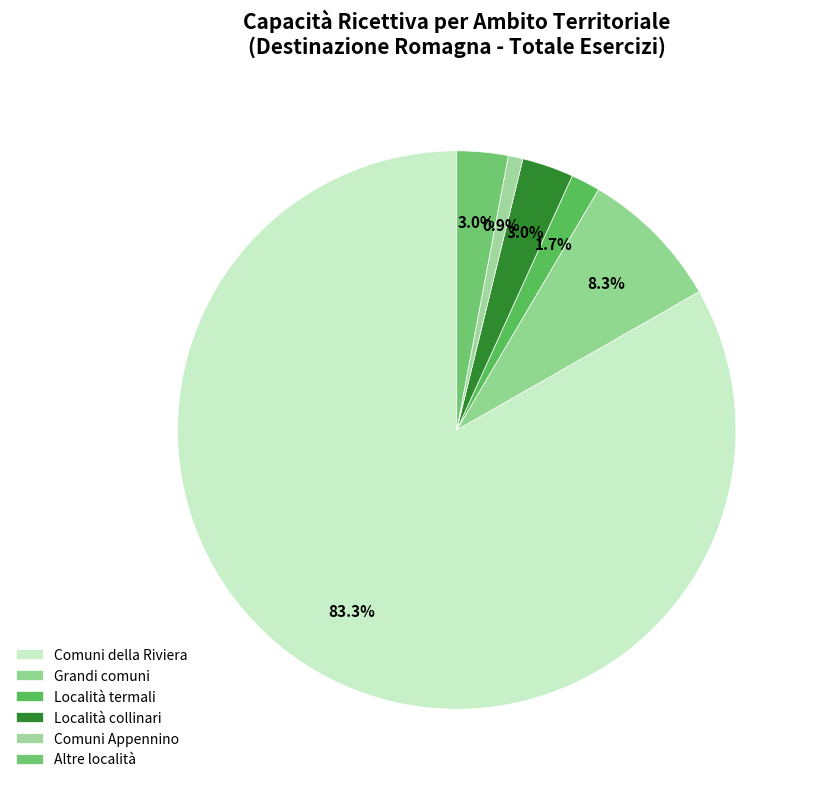

True or false: Altre località accounts for 3% of the total.

True